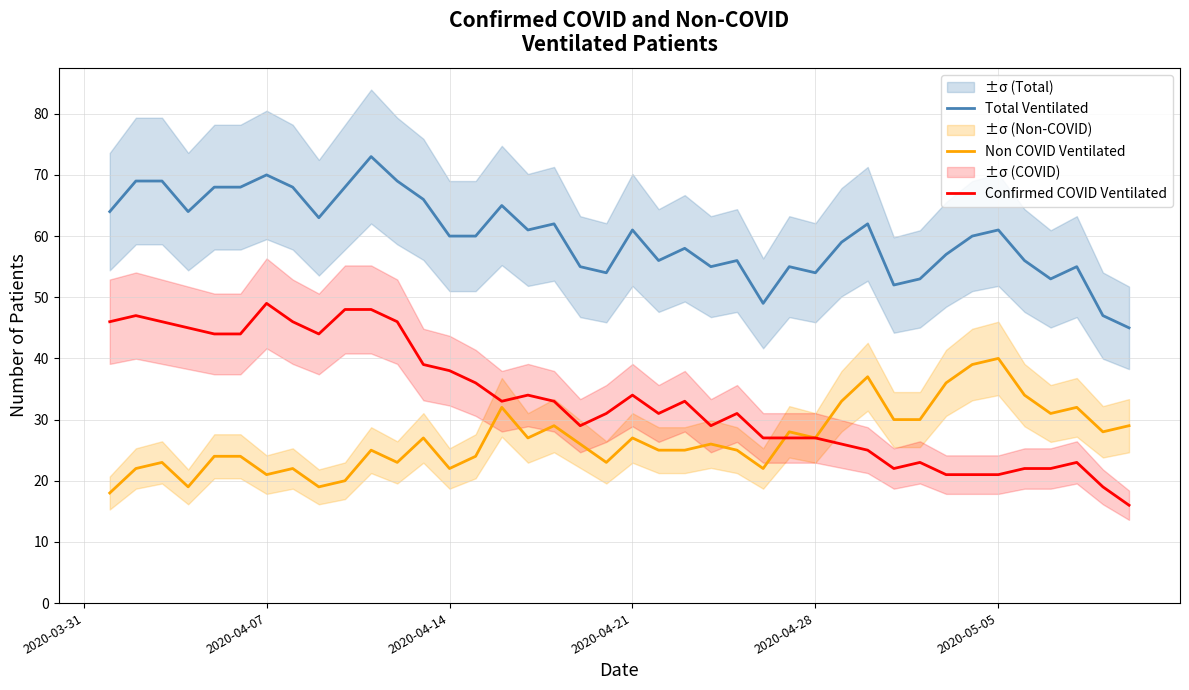

What is the minimum value for Confirmed COVID Ventilated?

16